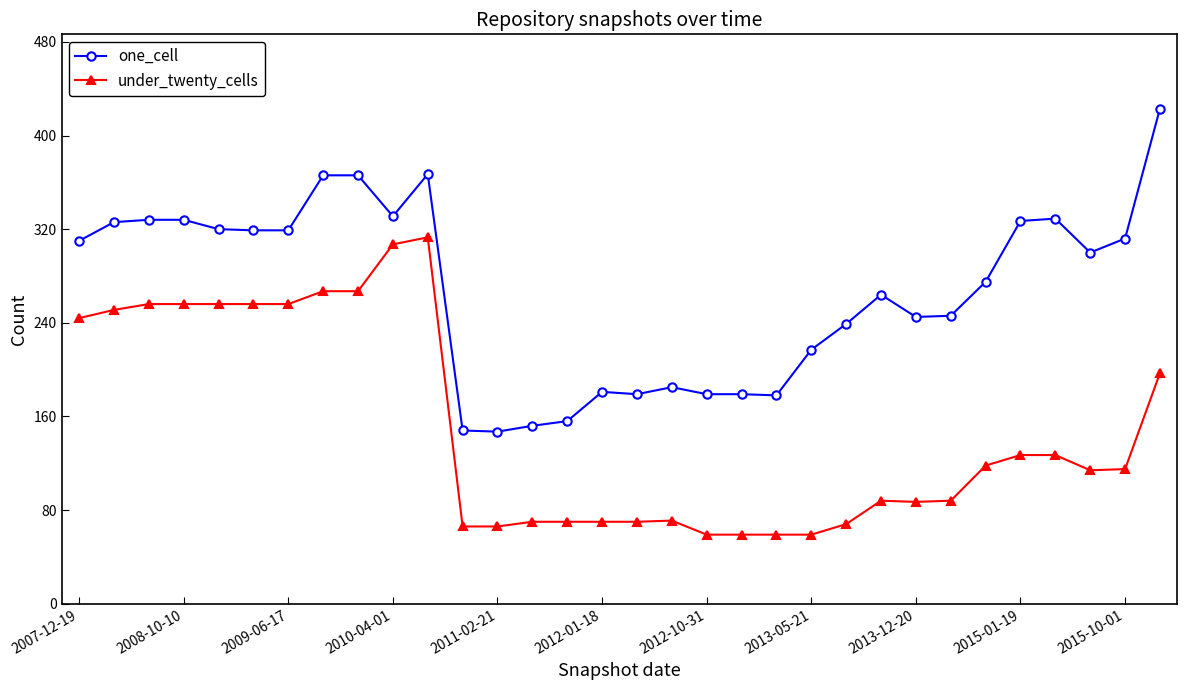

What is the value of the one_cell point at the 21st from the left?

178